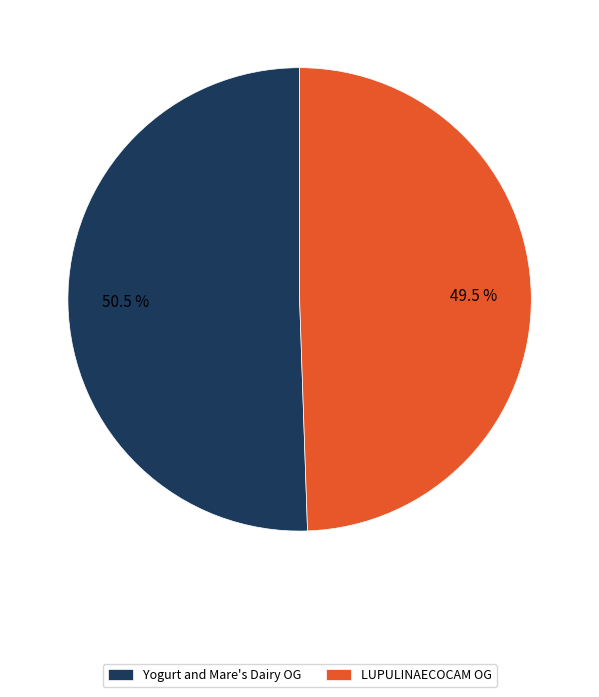

What is the largest slice in the pie chart?

Yogurt and Mare's Dairy OG